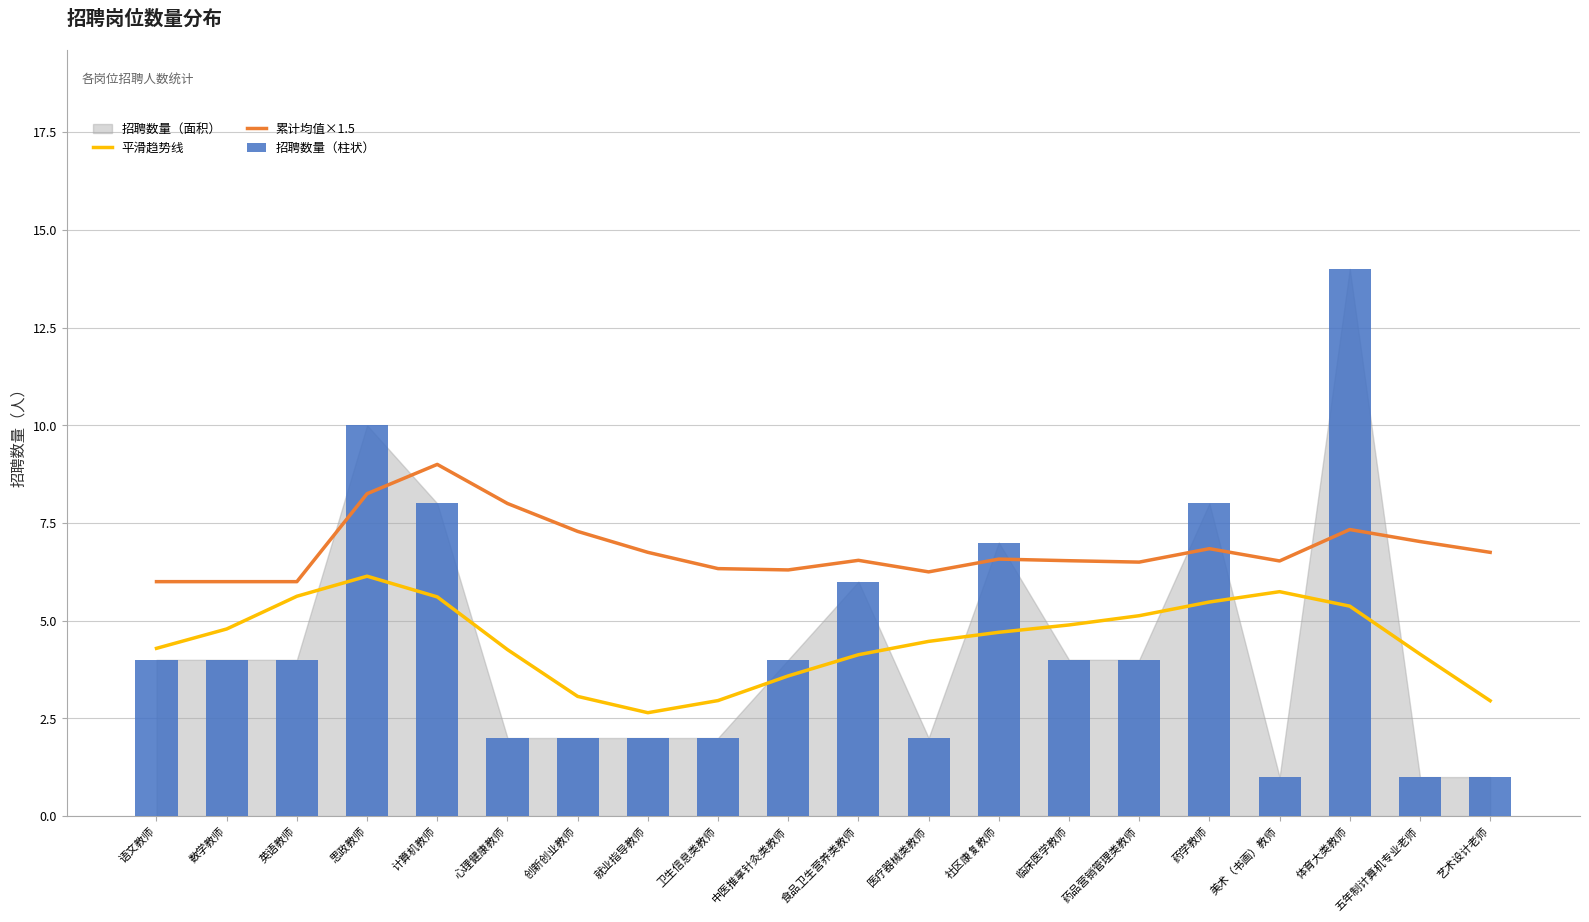

Which category has the highest value in the 招聘数量（柱状） series?

体育大类教师